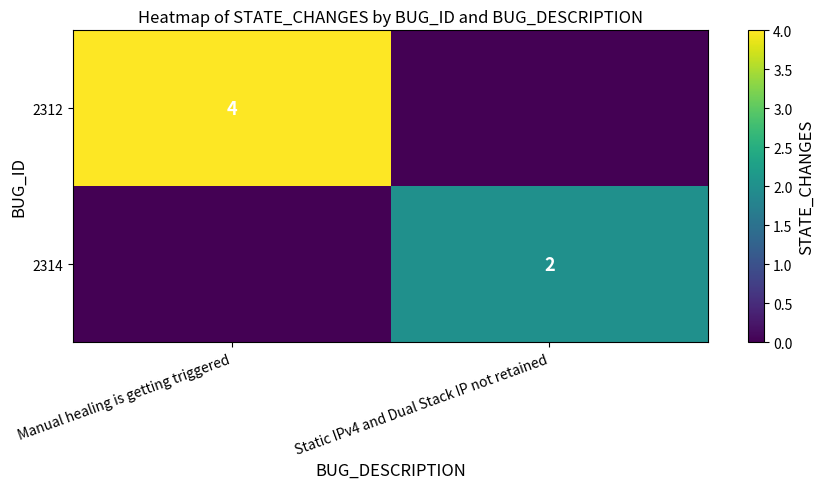

Is it true that 2312 equals 1 at Manual healing is getting triggered?

False